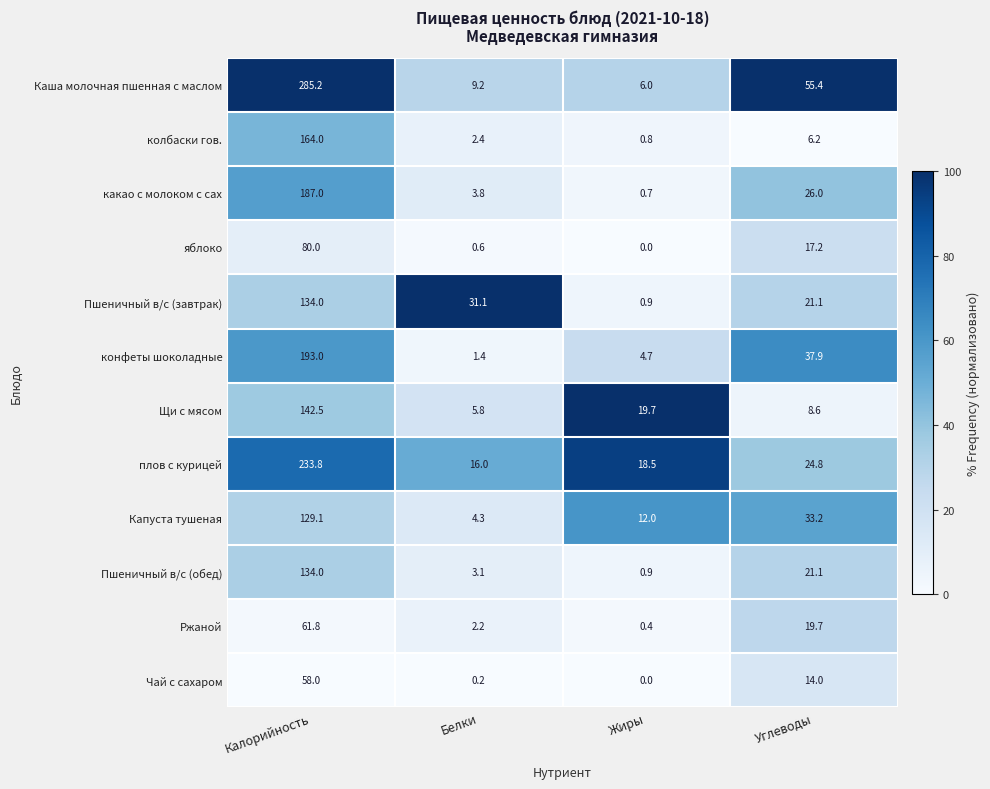

Rank the categories by конфеты шоколадные value from highest to lowest.

Калорийность, Углеводы, Жиры, Белки